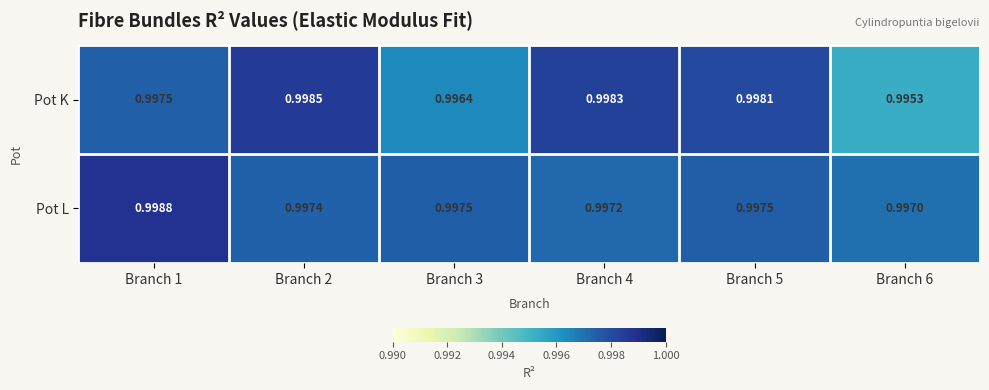

List the series in order of their overall mean, lowest first.

Pot K, Pot L